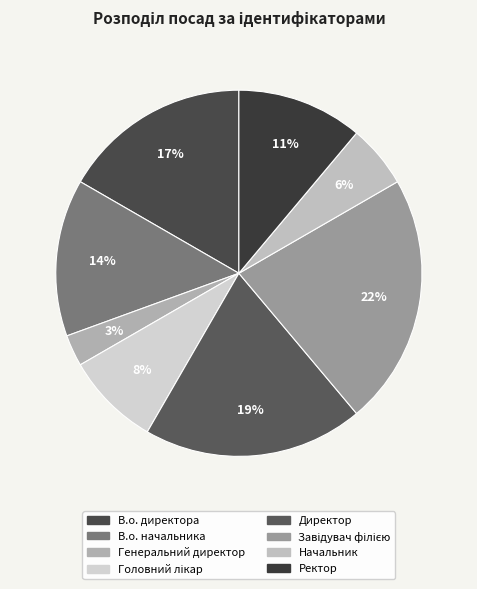

True or false: Генеральний директор accounts for 3% of the total.

True